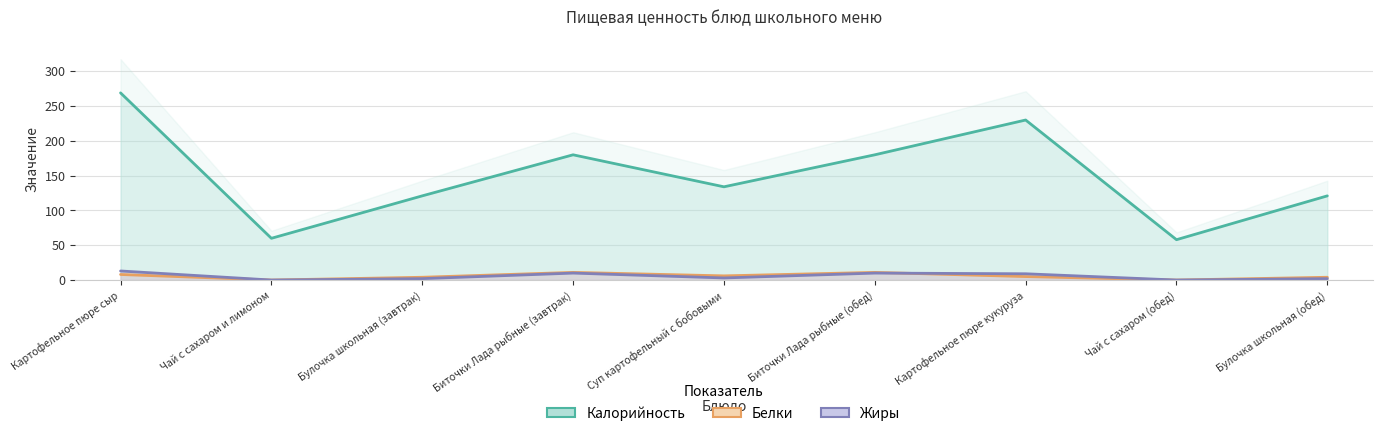

The value of Белки at Картофельное пюре кукуруза is 8. True or false?

False